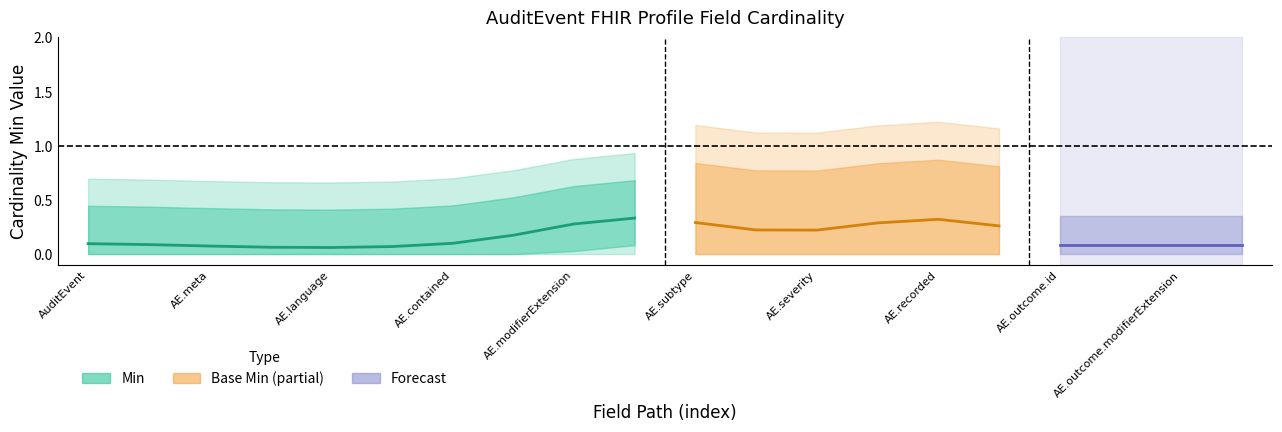

Count the Min values in the range 0 to 1.

20